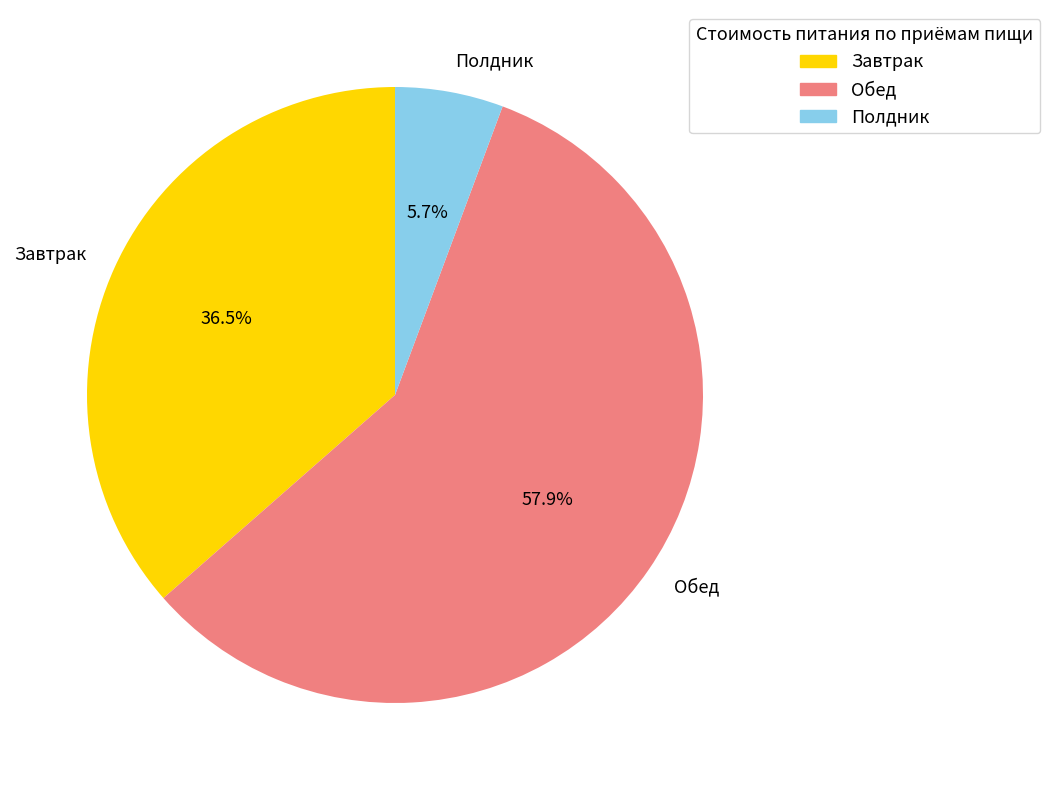

Rank the categories by value from lowest to highest.

Полдник, Завтрак, Обед